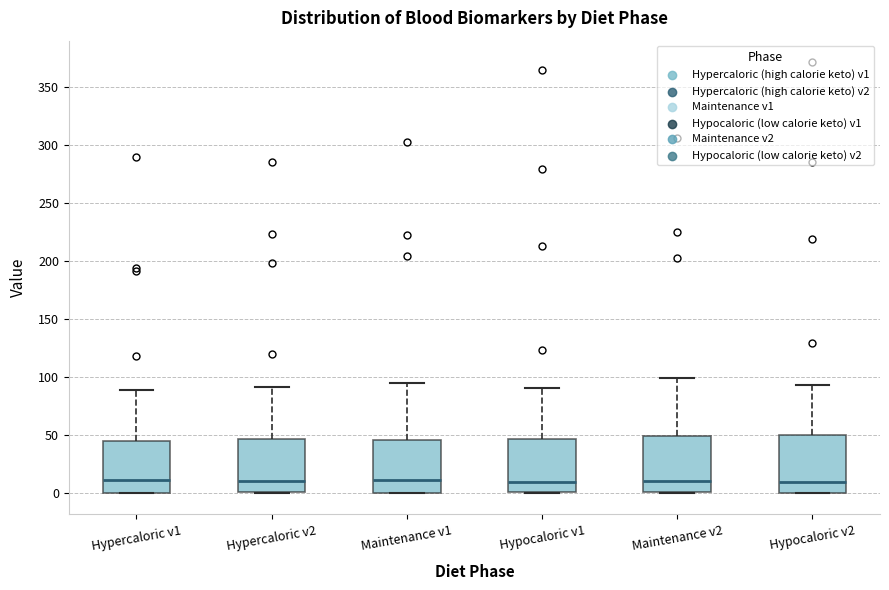

Where does the median line of the box for Hypocaloric v1 sit on the y-axis? The values are not printed on the chart, so give them approximately, as read against the axis.

10